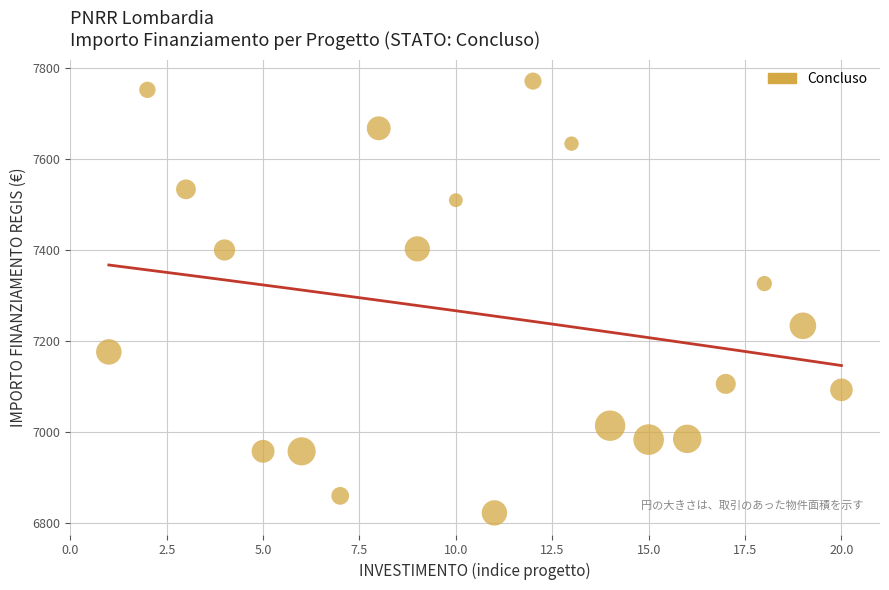

What is the range of X values (max minus min)?

19.0